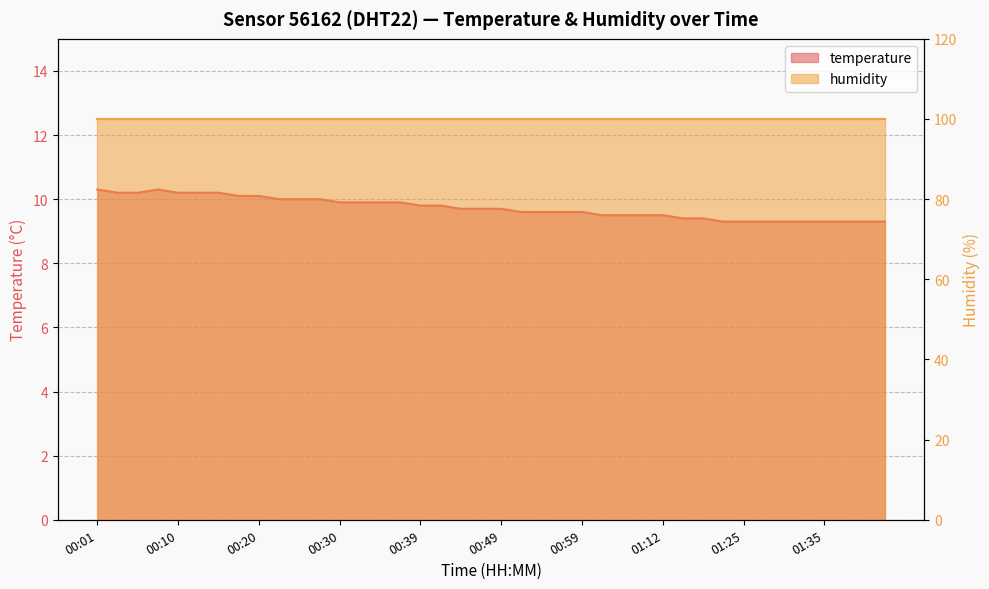

Where is the data nearest to the value 9?

01:22